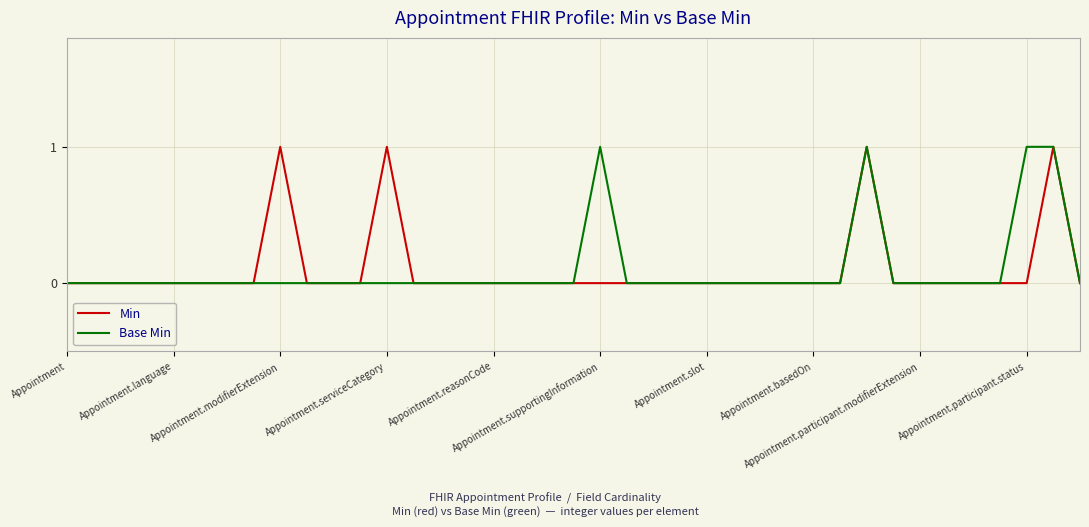

Count the number of data series in this chart.

2